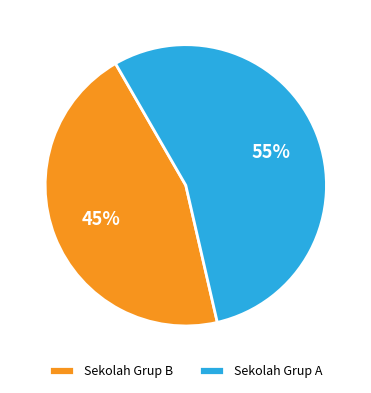

Do Sekolah Grup A and Sekolah Grup B together represent more than half of the pie?

Yes